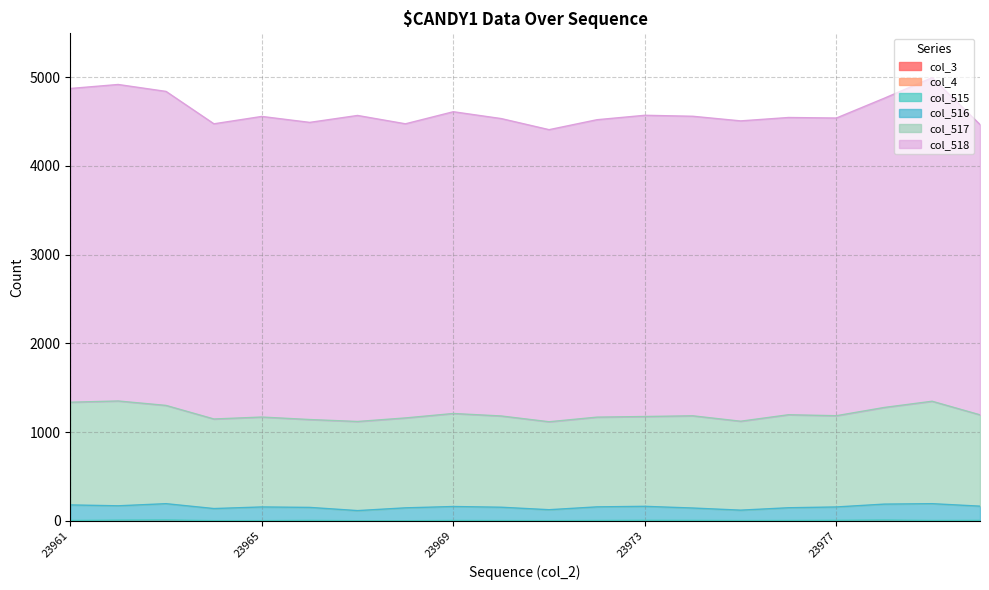

Does the chart have visible grid lines?

Yes